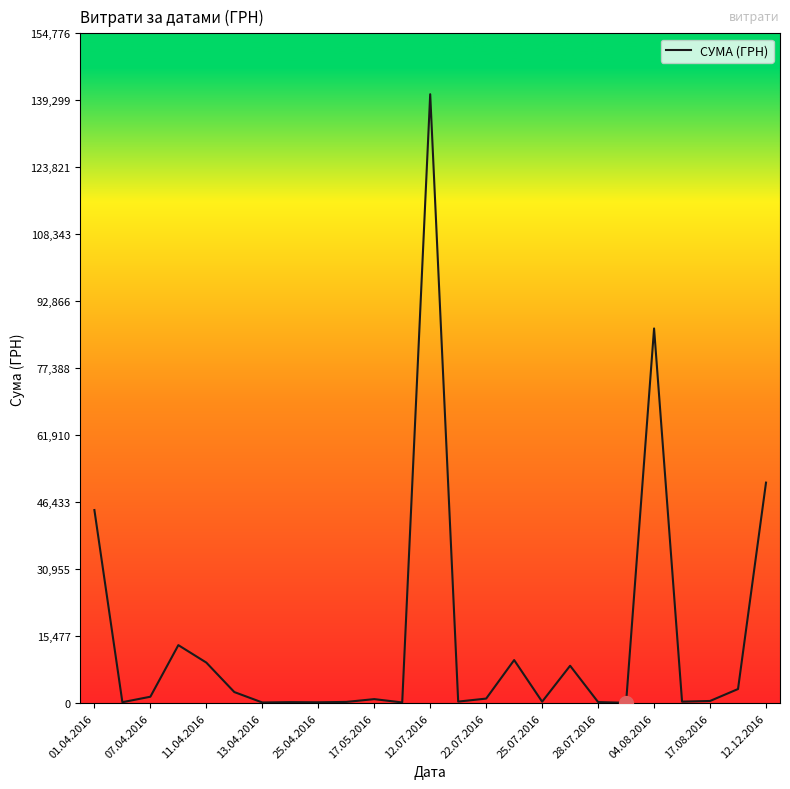

What is the greatest value displayed?

140706.2